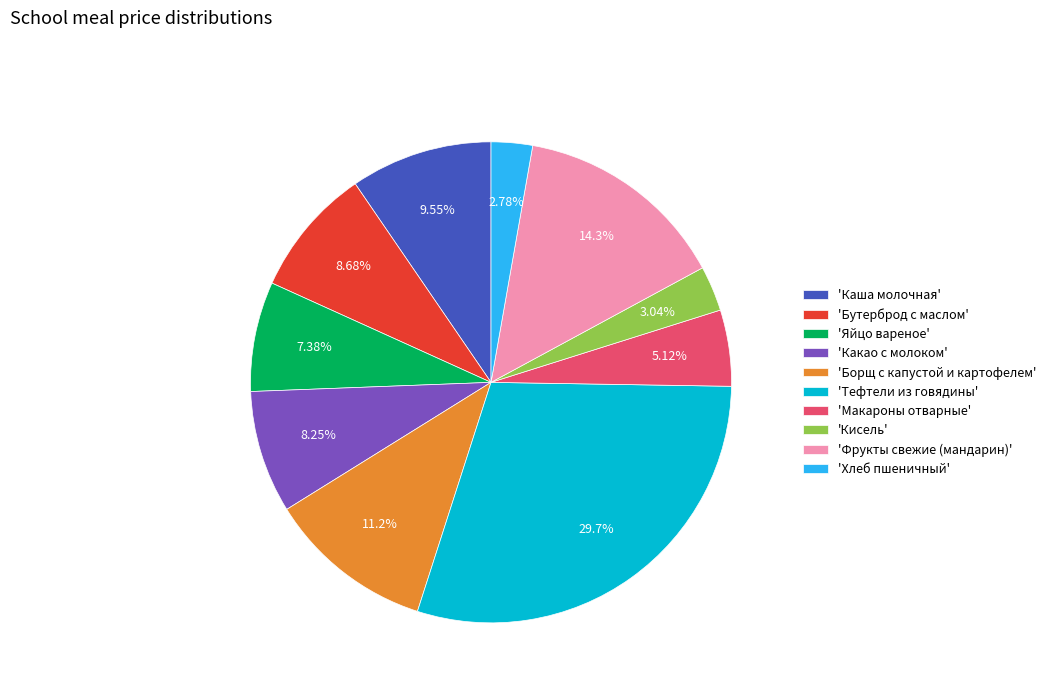

Between 'Бутерброд с маслом' and 'Борщ с капустой и картофелем', which is larger?

'Борщ с капустой и картофелем'